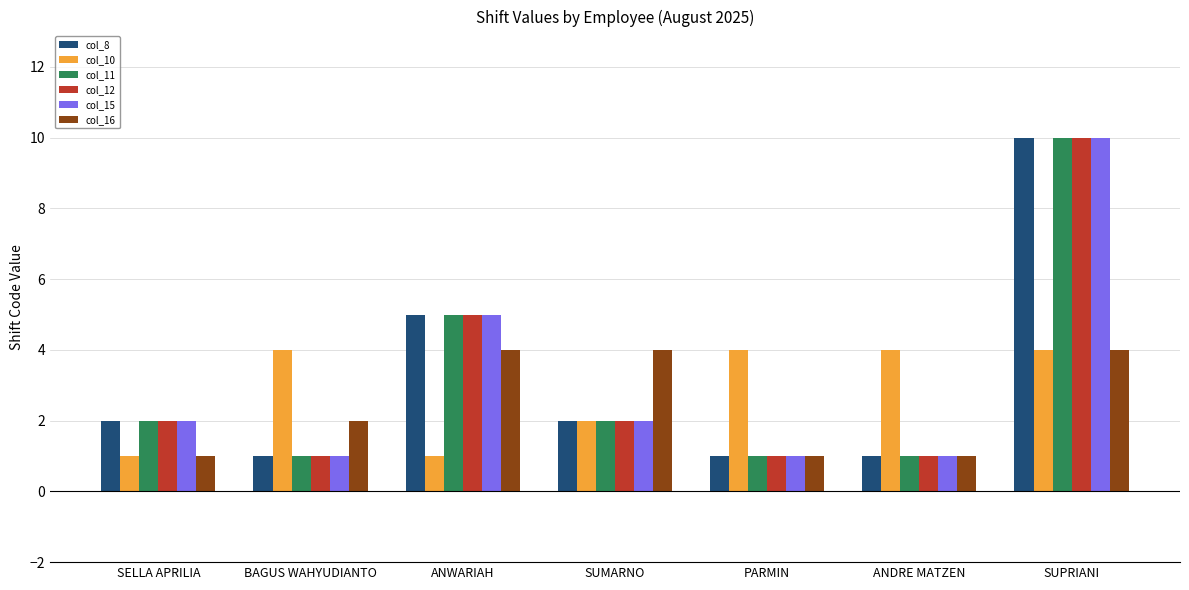

Is it true that col_15 equals 3 at SELLA APRILIA?

False